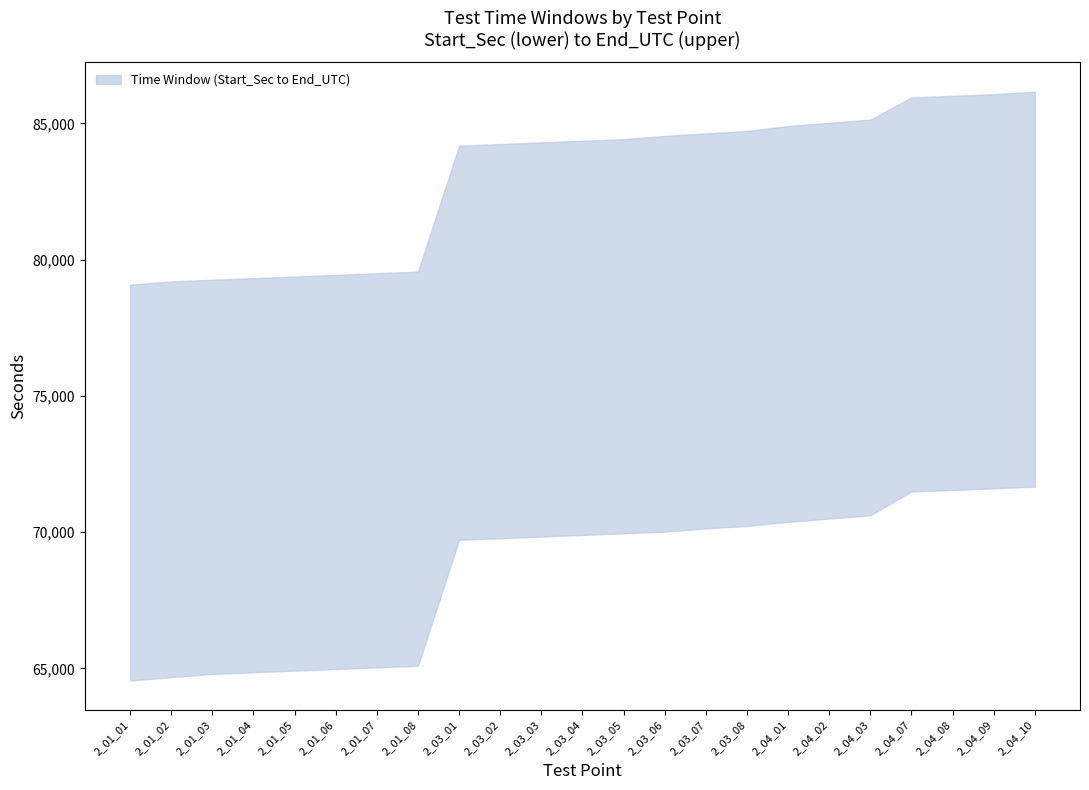

What is the difference between the highest and lowest values at 2_03_07?

14490